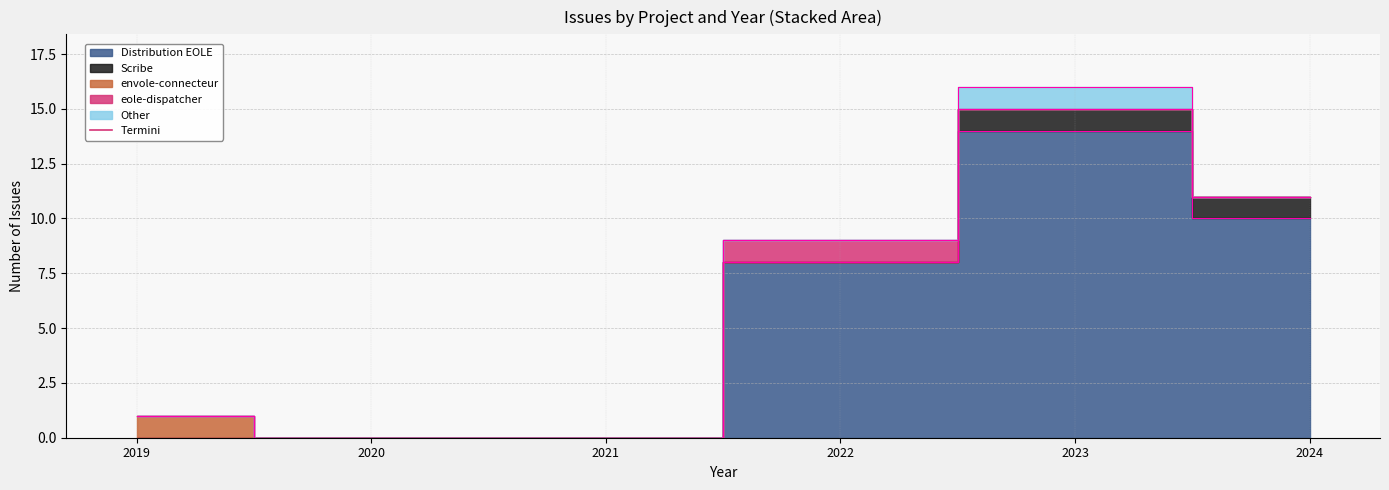

True or false: envole-connecteur and eole-dispatcher cross at least once.

False